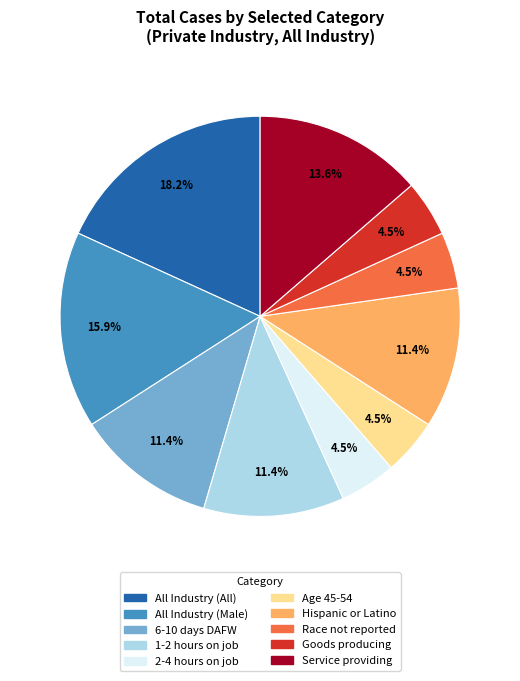

What percentage is NOT represented by 1-2 hours on job?

88.6%